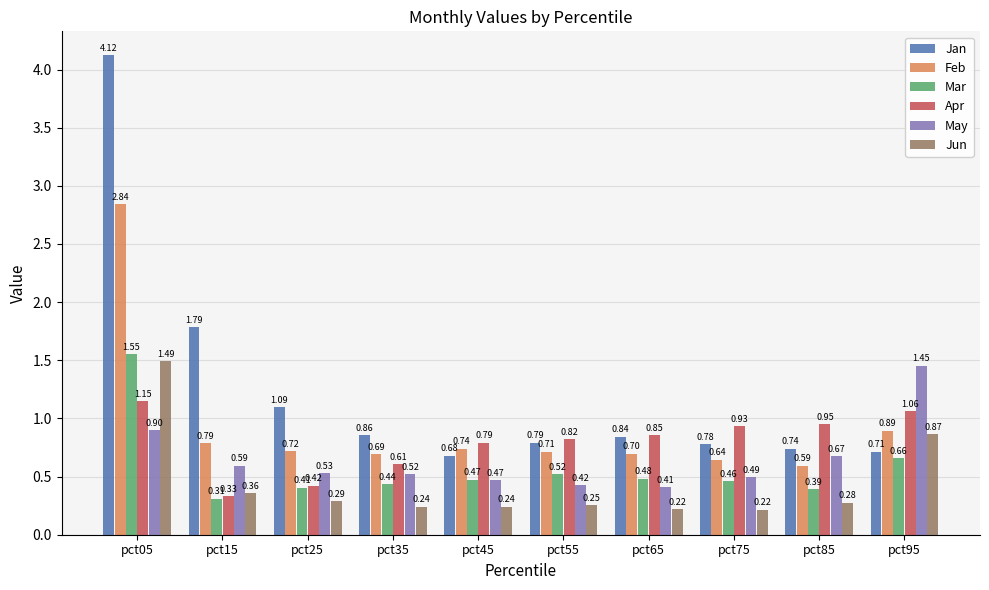

Rank the series by their maximum value, from lowest to highest.

Apr, May, Jun, Mar, Feb, Jan